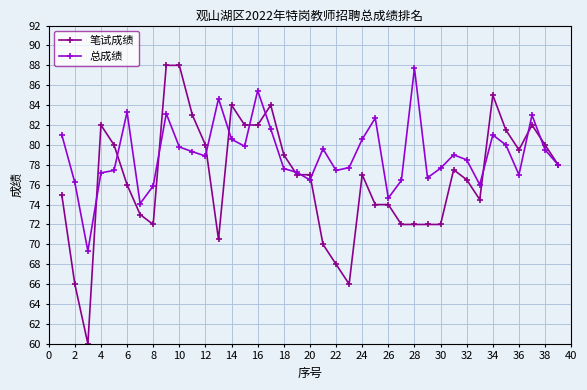

What is the value of the 总成绩 point at the 7th from the left?

74.1